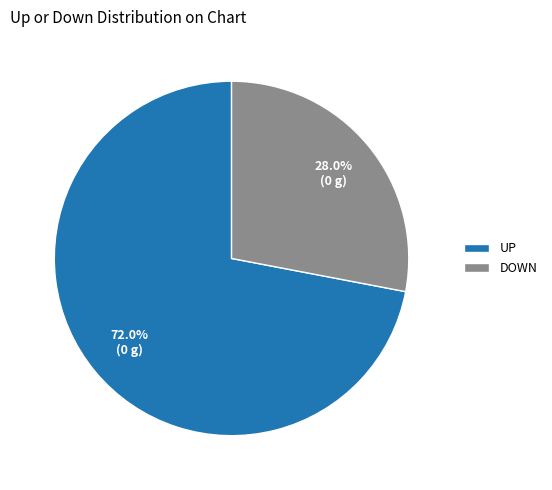

Which slice is the smallest?

DOWN